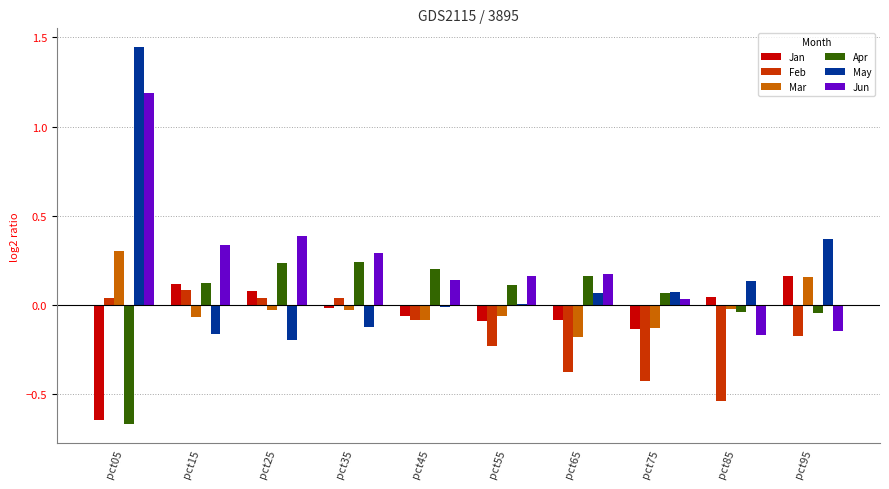

At which category is the sum across all series the highest?

pct05